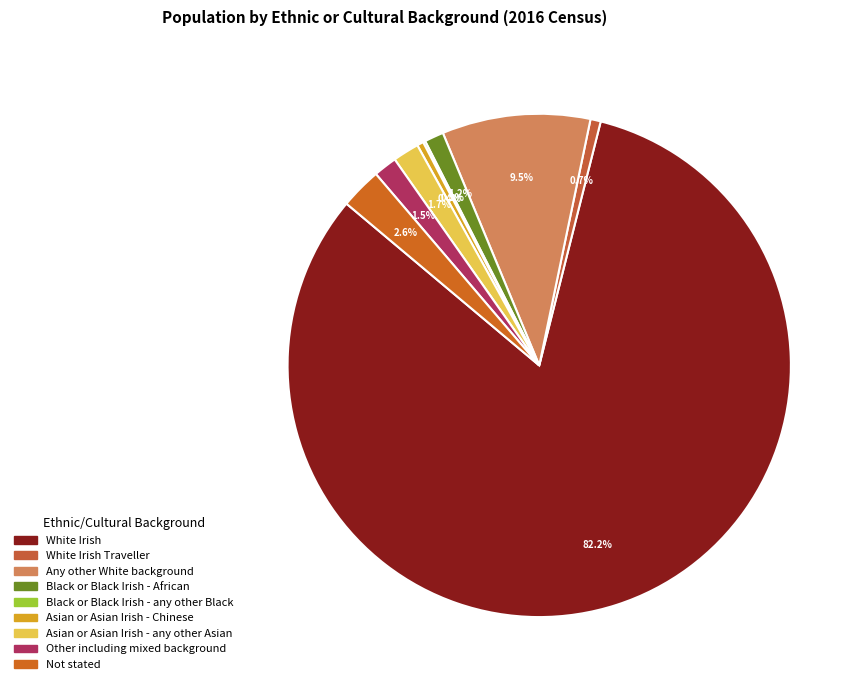

How many slices are in this pie chart?

9